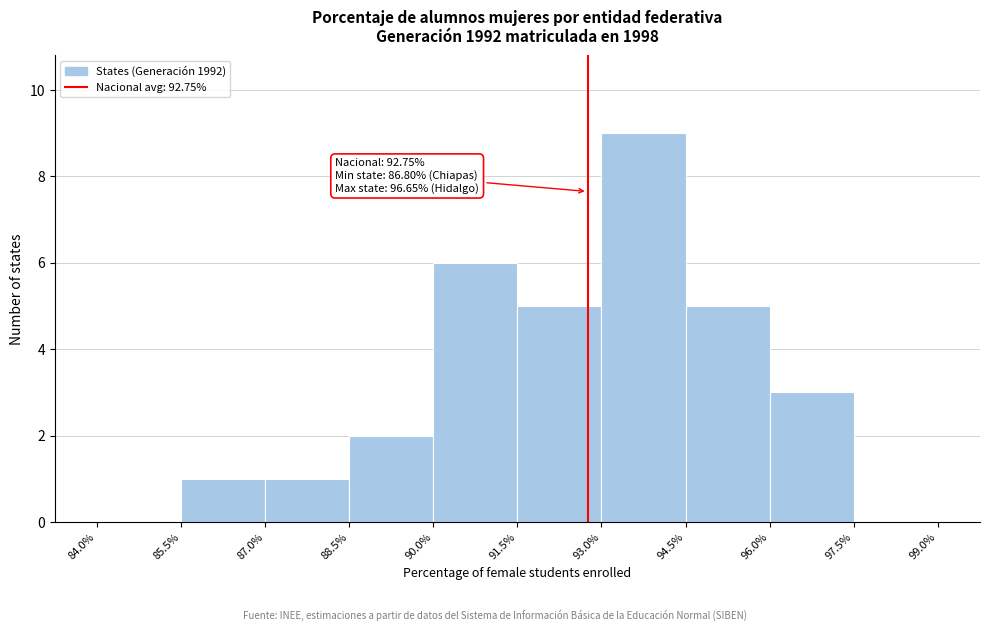

Over which range of the x-axis is the bar tallest?

93.0% to 94.5%